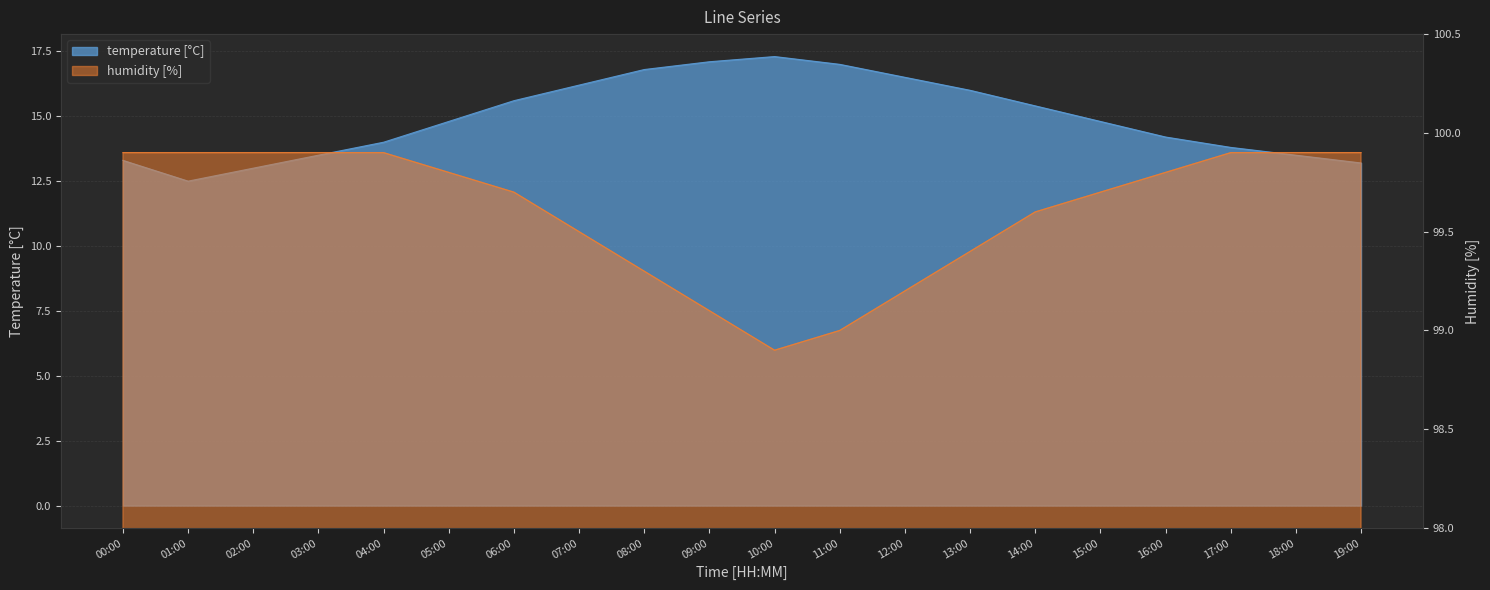

In temperature, how many points are lower than both neighbors (excluding endpoints)?

1